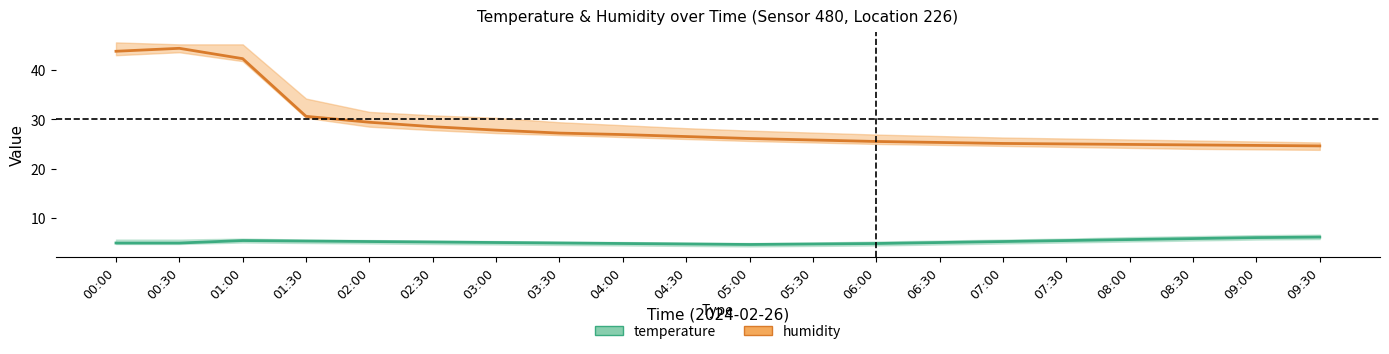

What is the total value across all series at 08:00?

30.5